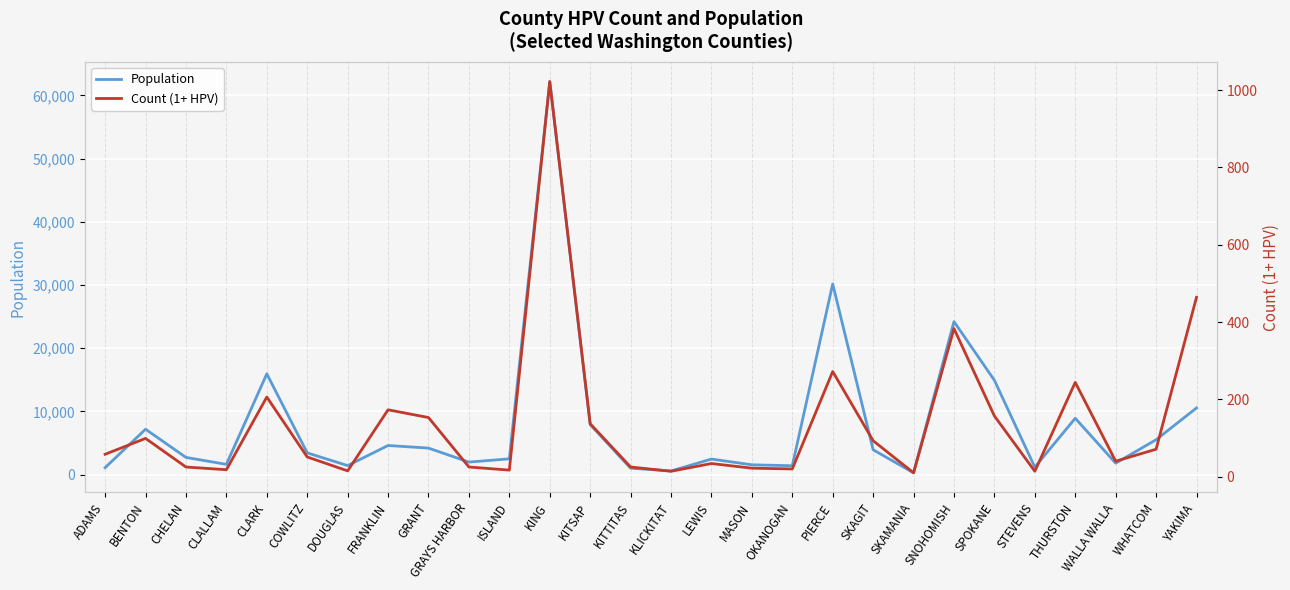

True or false: Population and Count (1+ HPV) intersect in this chart.

False